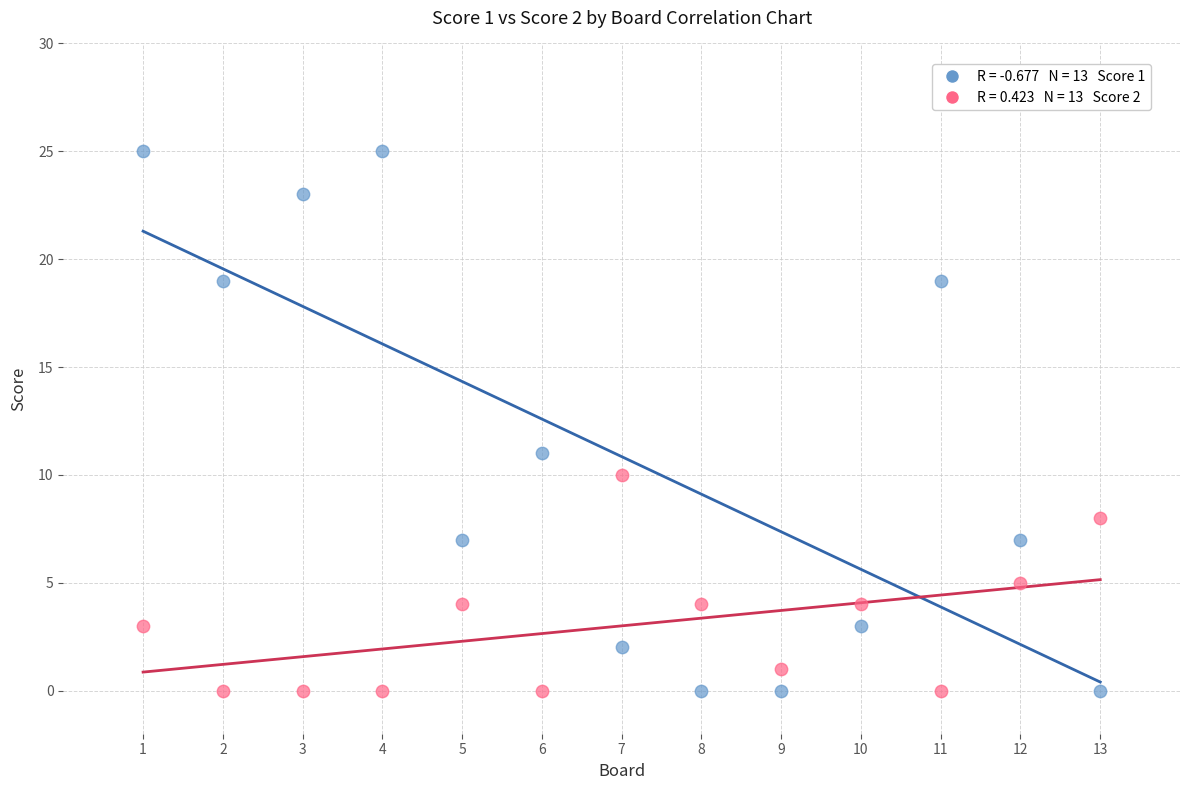

Across all data points, what is the range of Y values (max minus min)?

25